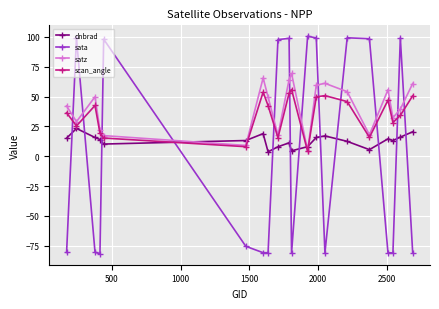

At how many categories does at least one series exceed 77?

9